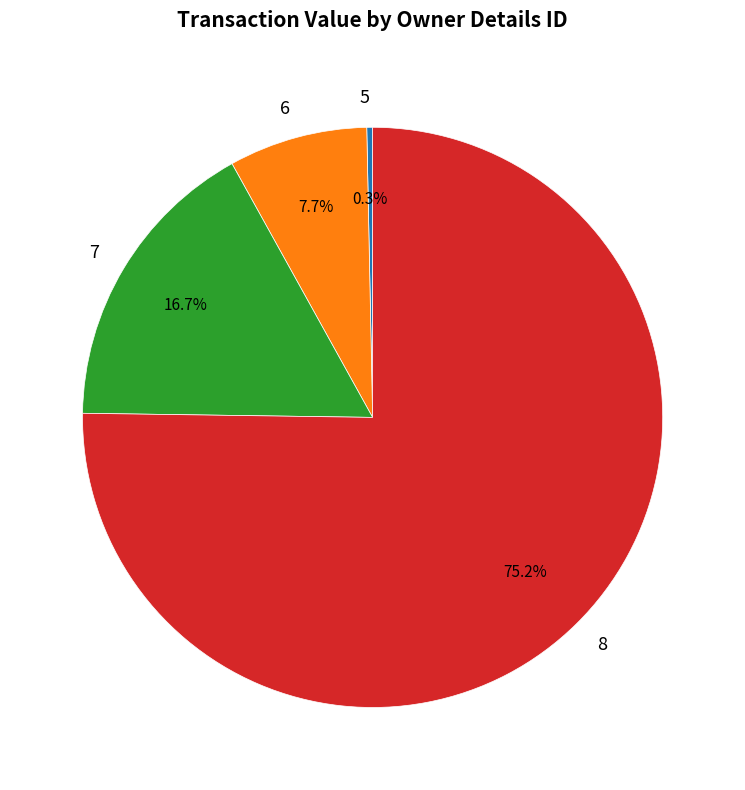

Count the number of slices in the pie.

4